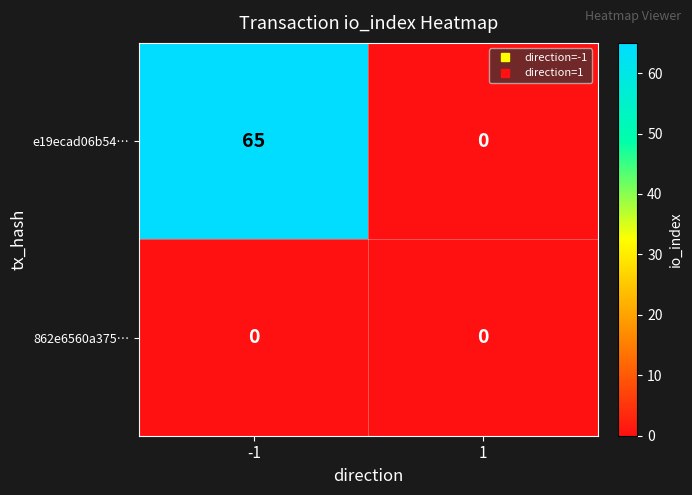

The value of 862e6560a375… at -1 is 0. True or false?

True